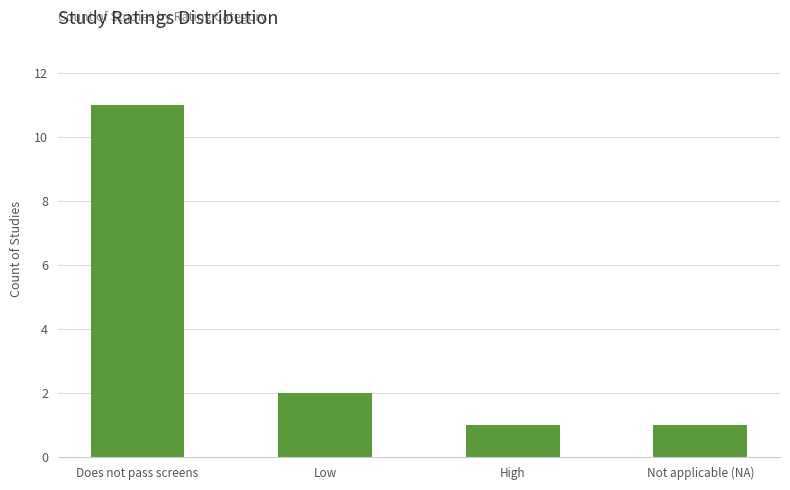

What is the difference between the maximum and minimum values?

10